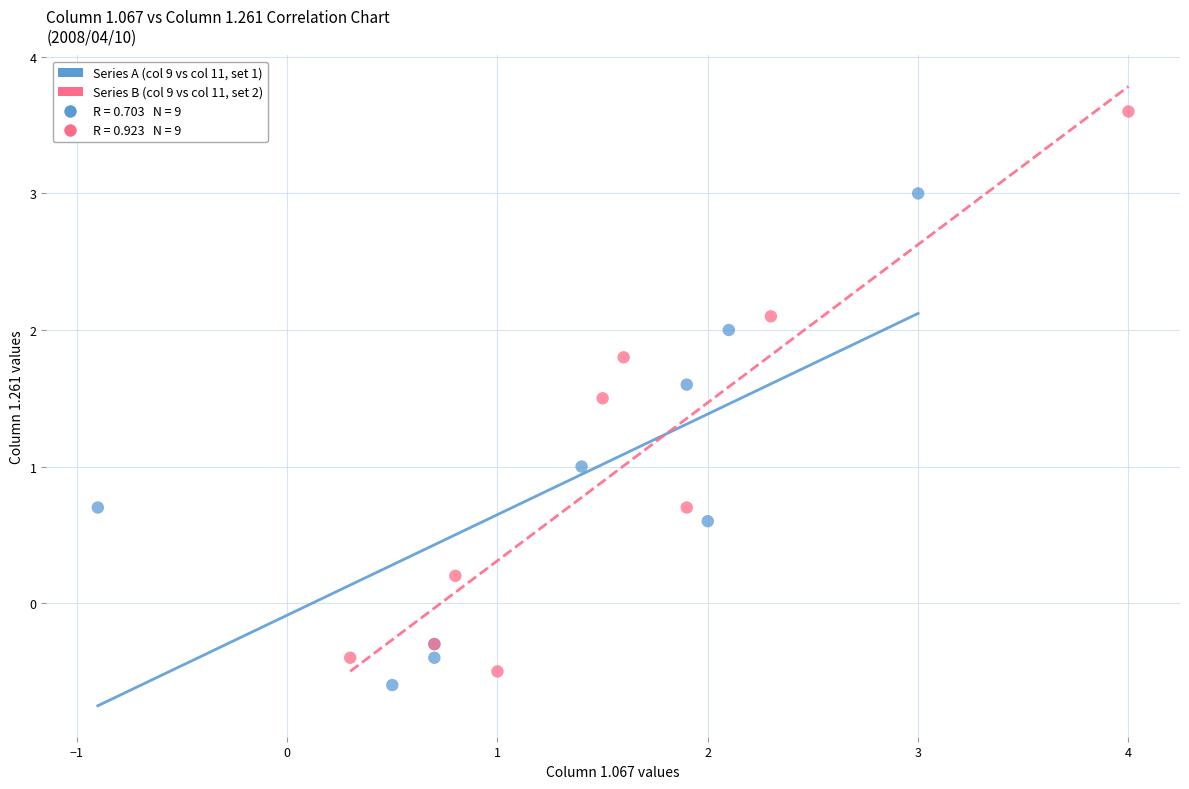

Which series reaches the minimum Y coordinate?

Series A (col 9 vs col 11, set 1)